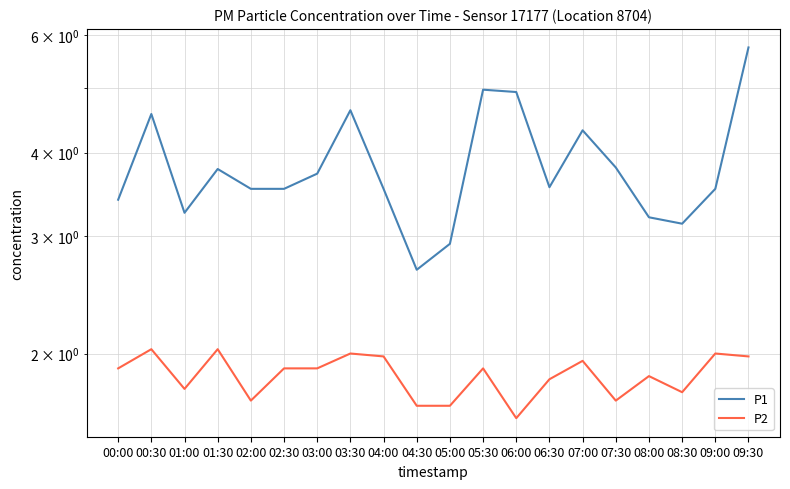

At how many categories does at least one series exceed 3?

18